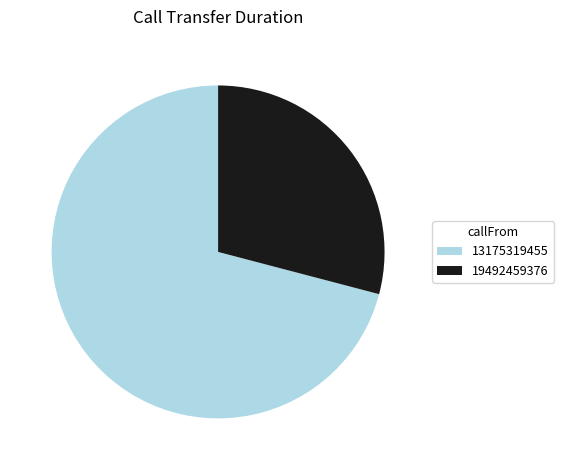

Rank the categories by value from highest to lowest.

13175319455, 19492459376